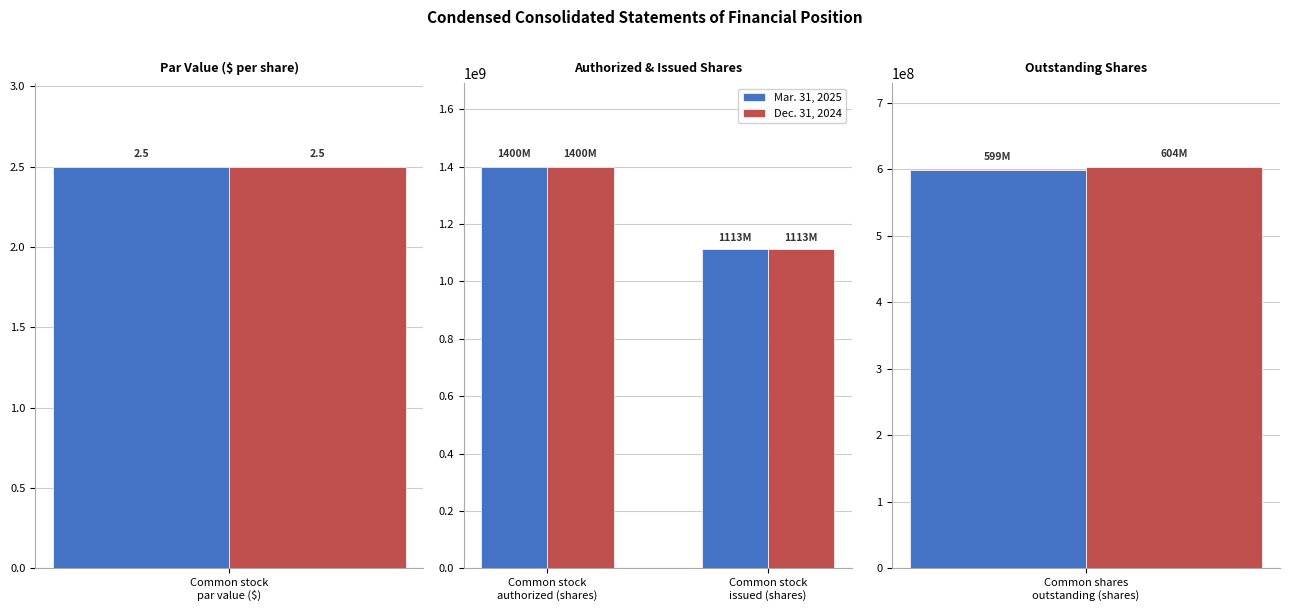

How many Dec. 31, 2024 values are between 1113018733 and 1400000000?

2